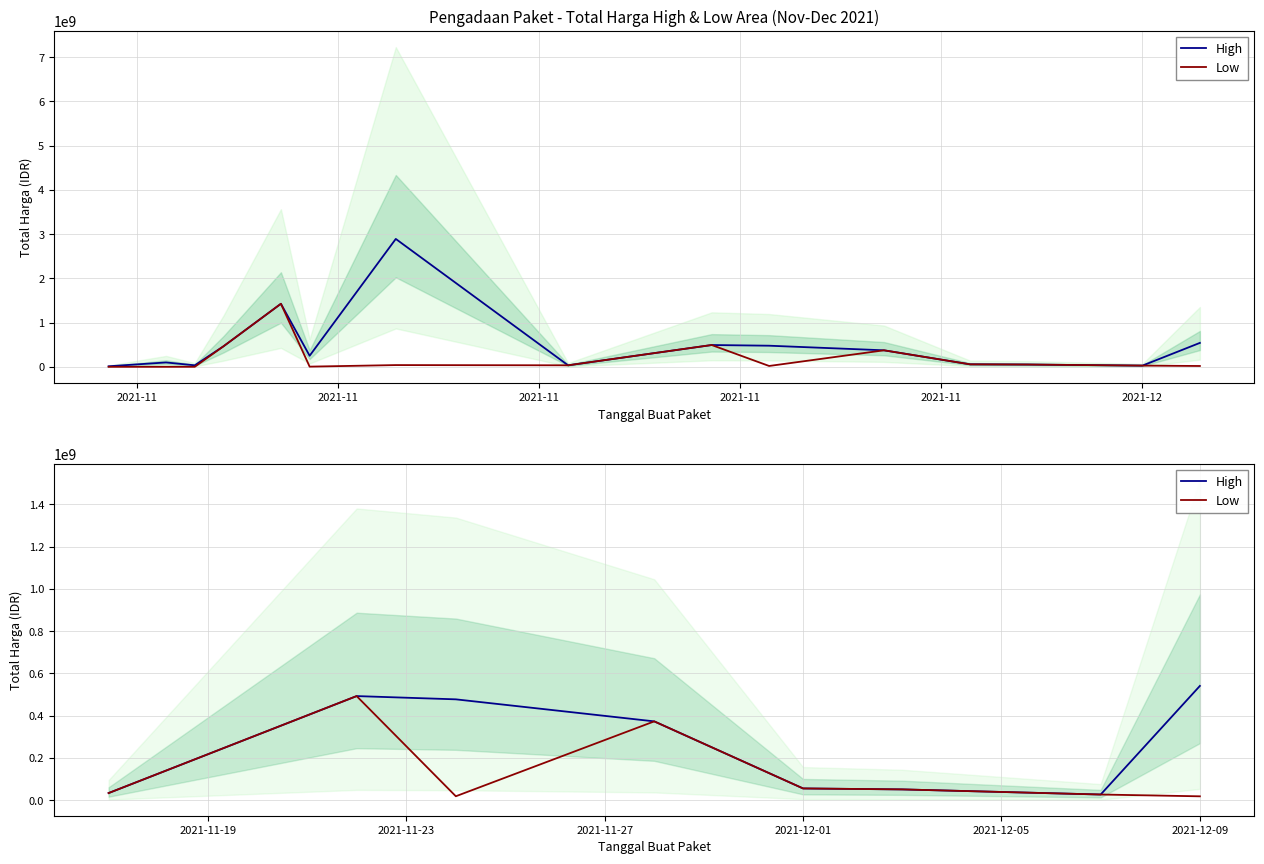

True or false: High and Low cross at least once.

False